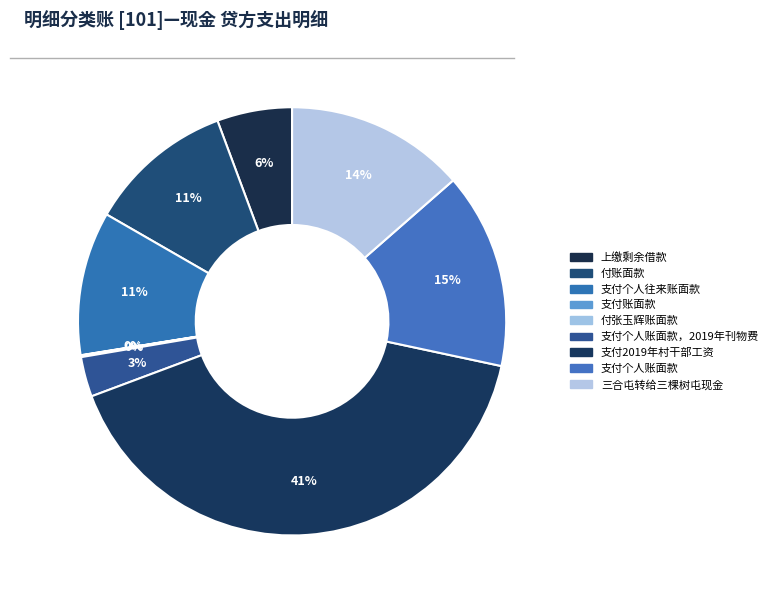

How many slices are in this pie chart?

9